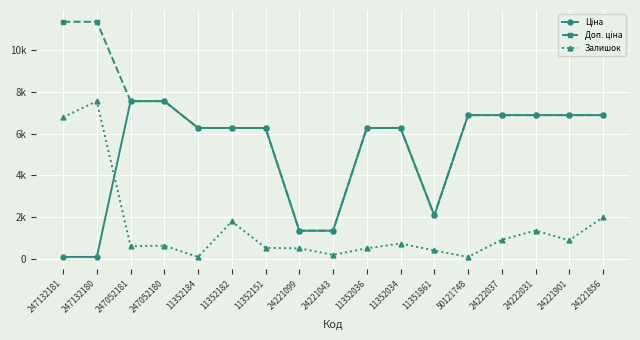

Reading right to left, what are all the values shown in this chart?

Ціна: 6879.5	6879.5	6879.5	6879.5	6879.5	2094.3	6266.7	6266.7	1366.3	1366.3	6266.7	6266.7	6266.7	7545.9	7545.9	113.3	113.3
Доп. ціна: 6879.5	6879.5	6879.5	6879.5	6879.5	2094.0	6266.7	6266.7	1366.0	1366.0	6266.7	6266.7	6266.7	7545.9	7545.9	11334.0	11334.0
Залишок: 2009.9	907.9	1369.2	933.5	113.3	420.9	754.1	523.4	215.9	523.4	549.0	1804.9	113.3	651.6	625.9	7545.9	6777.0